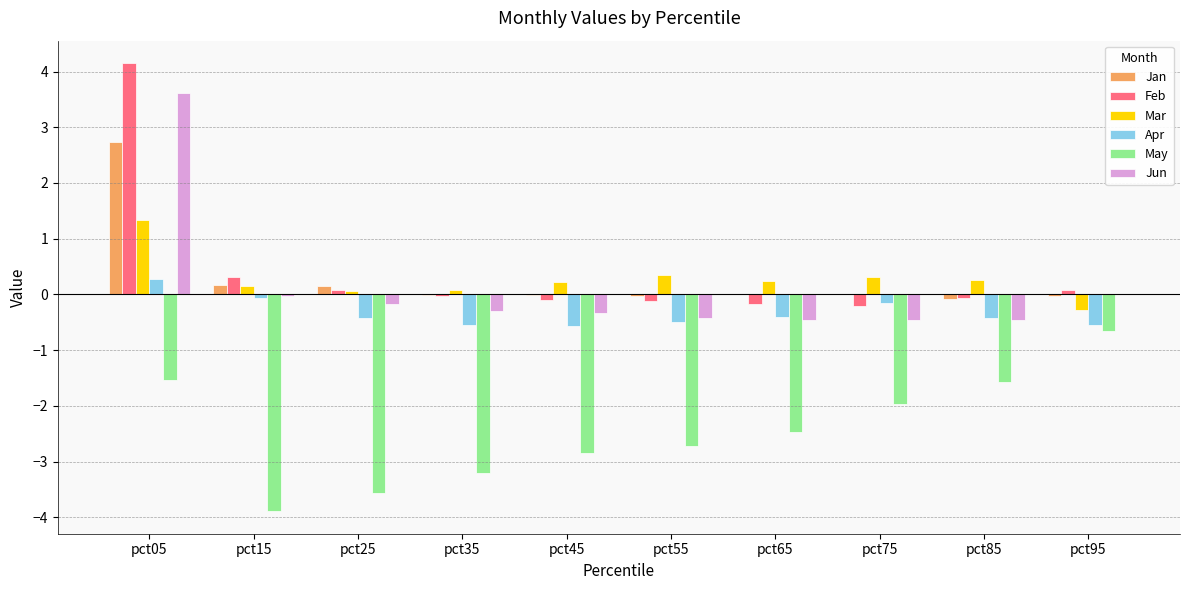

Which category has the highest value in the Jan series?

pct05